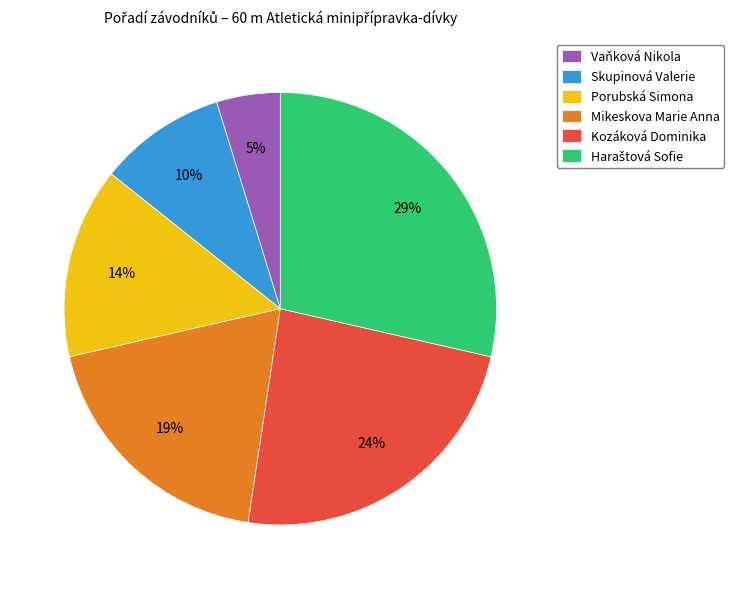

Which slice is the smallest?

Vaňková Nikola